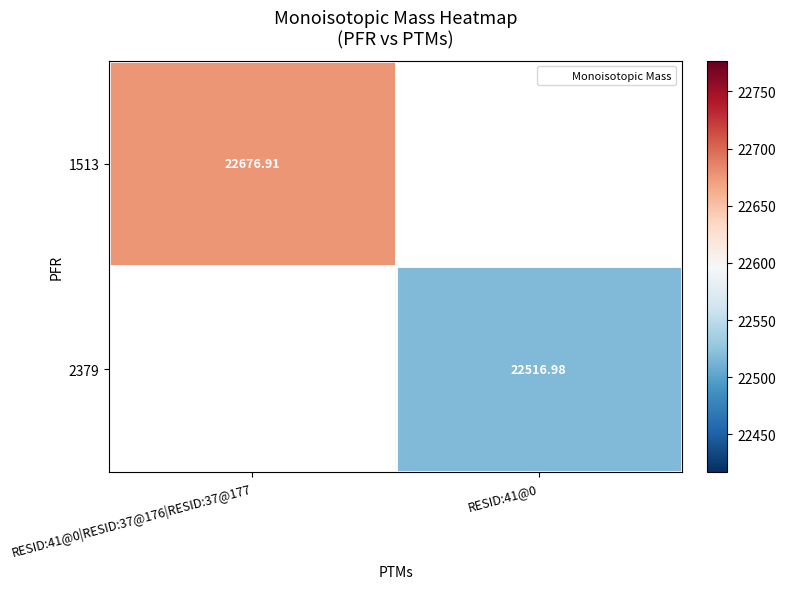

At how many categories does at least one series exceed 22621?

1